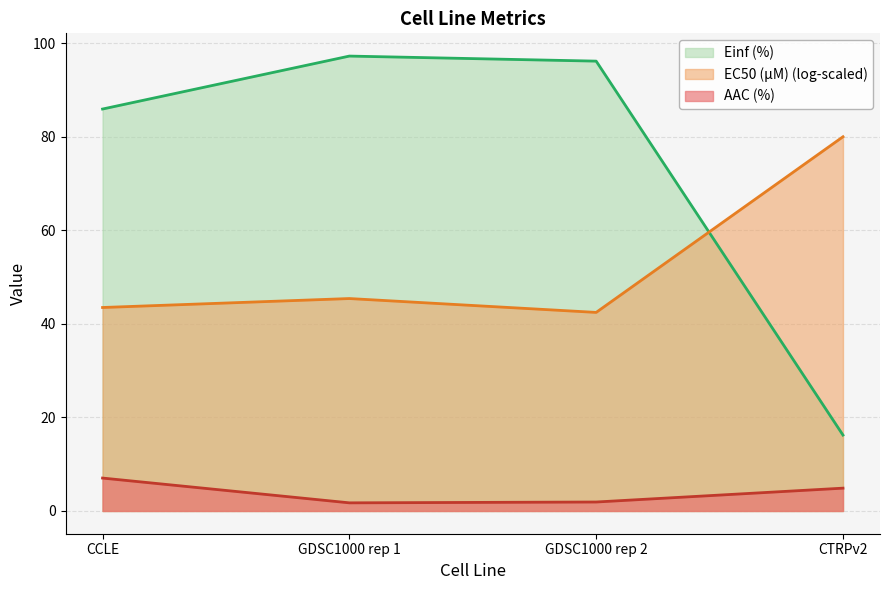

Where does the EC50 (µM) series first go above 45?

GDSC1000 rep 1